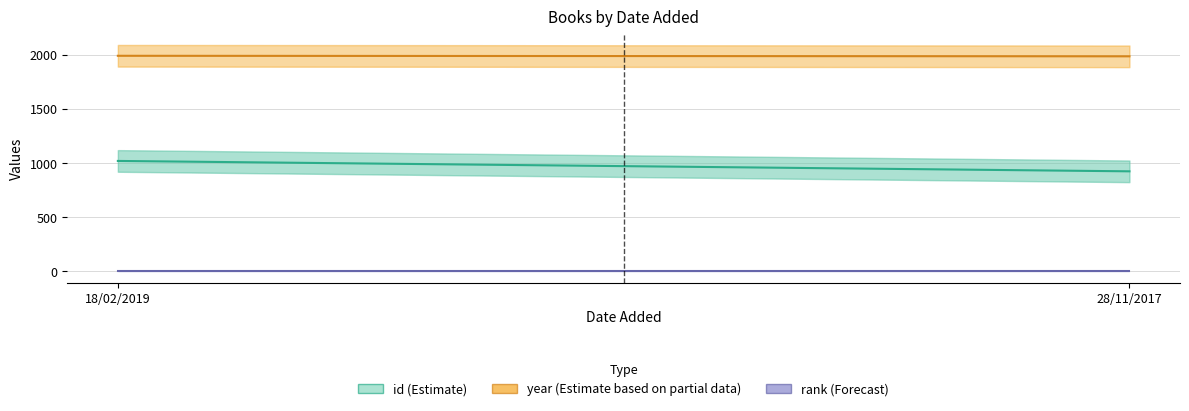

List the series in order of their overall mean, lowest first.

rank (Forecast), id (Estimate), year (Estimate based on partial data)